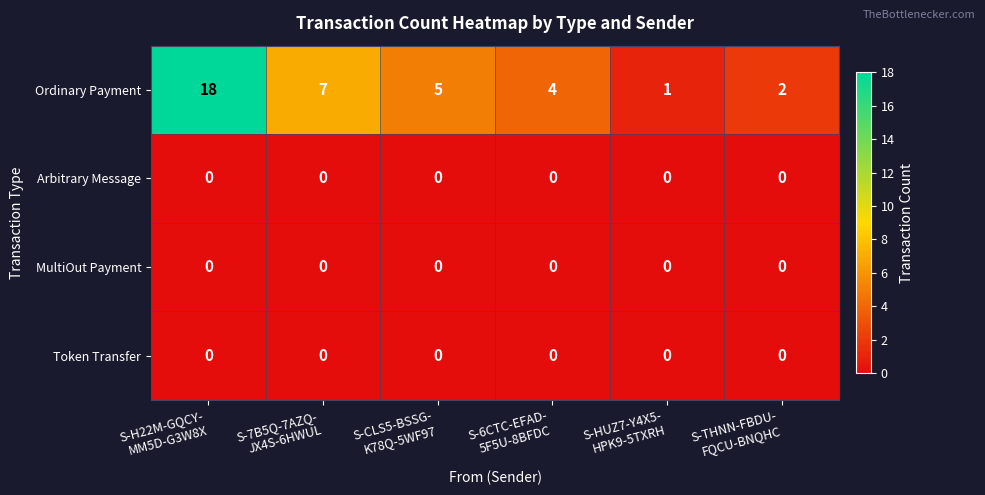

Between S-7B5Q-7AZQ-
JX4S-6HWUL and S-HUZ7-Y4X5-
HPK9-5TXRH, which series saw the biggest shift?

Ordinary Payment